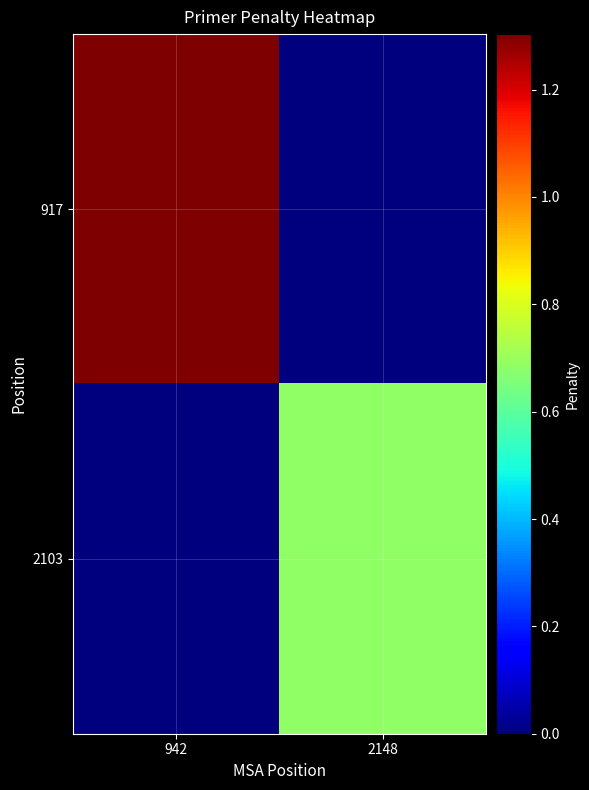

Reading left to right, extract all data points from this chart.

917: 942=1.3	2148=0.0
2103: 942=0.0	2148=0.7